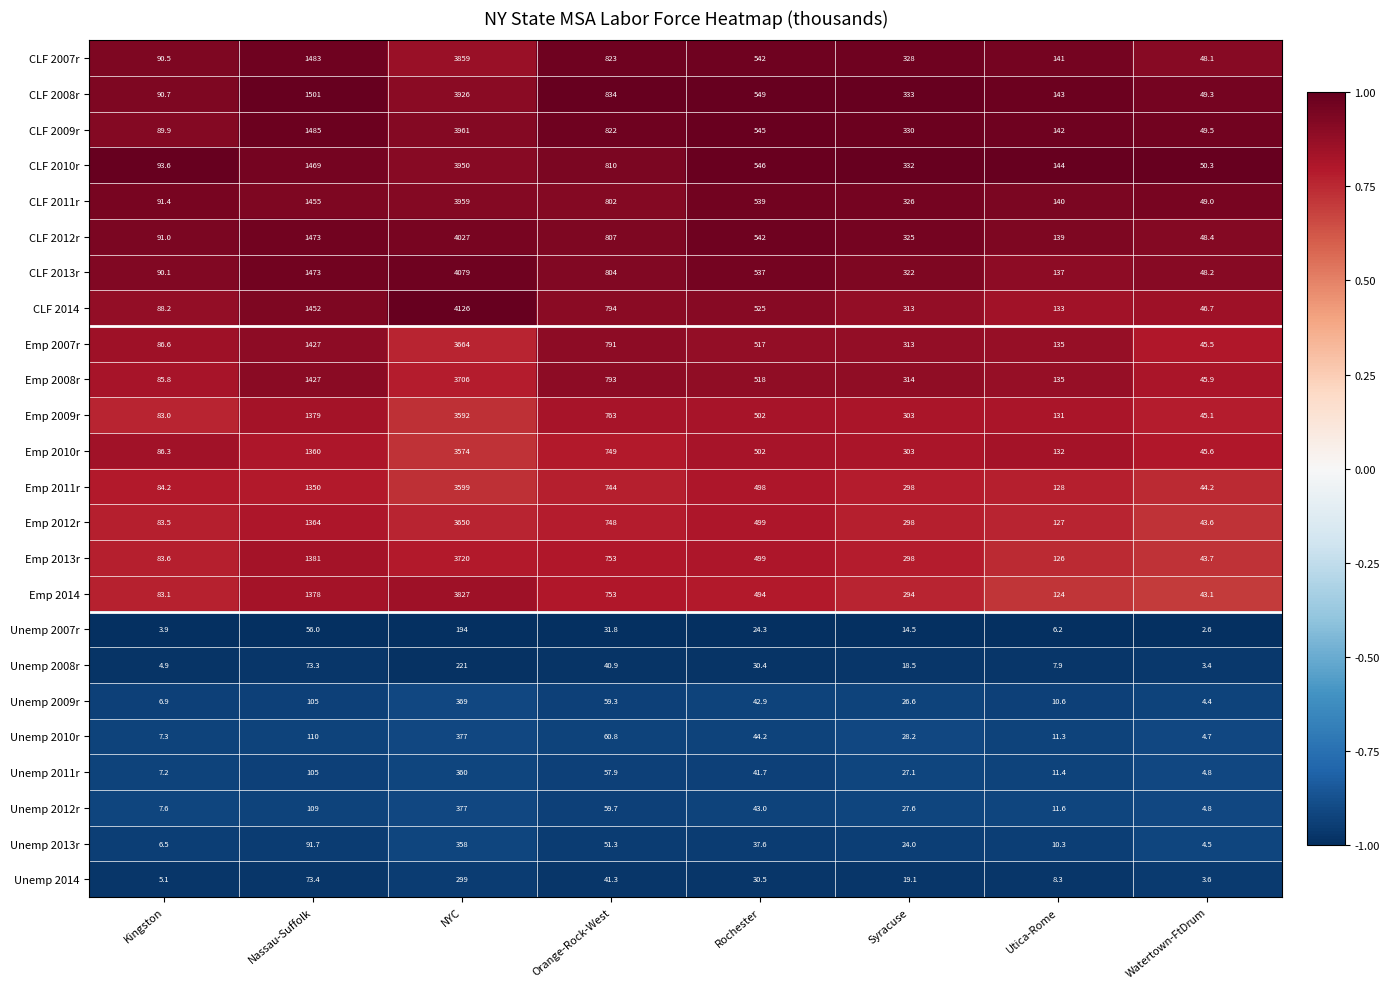

The value of CLF 2012r at Utica-Rome is 180.7. True or false?

False